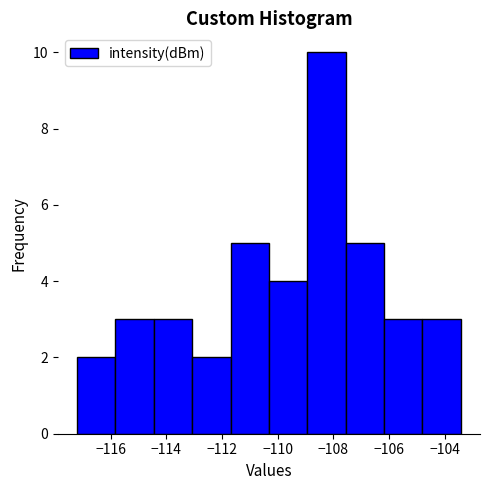

Reading left to right, transcribe this chart: for each bar, give the range it covers on the x-axis and its height. Neither the bar edges nor the heights are printed on the chart, so give them approximately, as read against the axes.

-117.2 to -115.8: 2
-115.8 to -114.4: 3
-114.4 to -113.0: 3
-113.0 to -111.6: 2
-111.6 to -110.4: 5
-110.4 to -109.0: 4
-109.0 to -107.6: 10
-107.6 to -106.2: 5
-106.2 to -104.8: 3
-104.8 to -103.4: 3